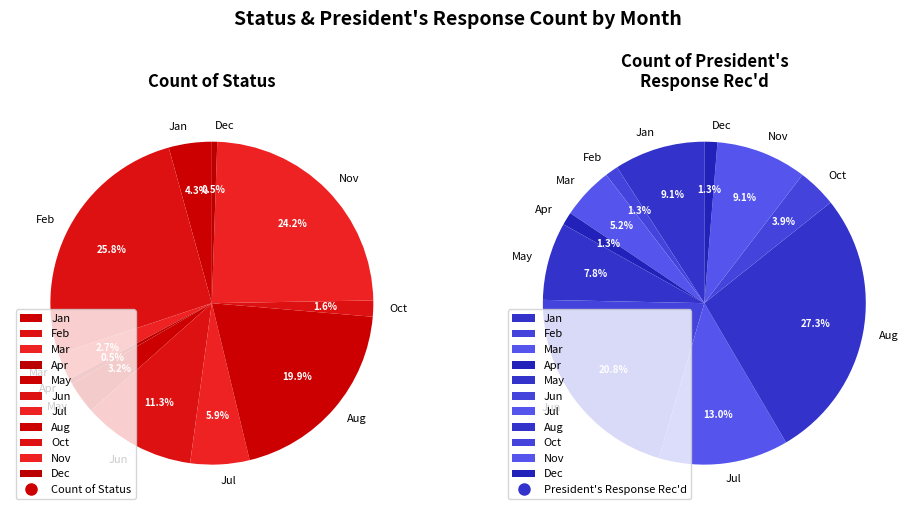

What portion of the pie excludes Apr?

99.5%